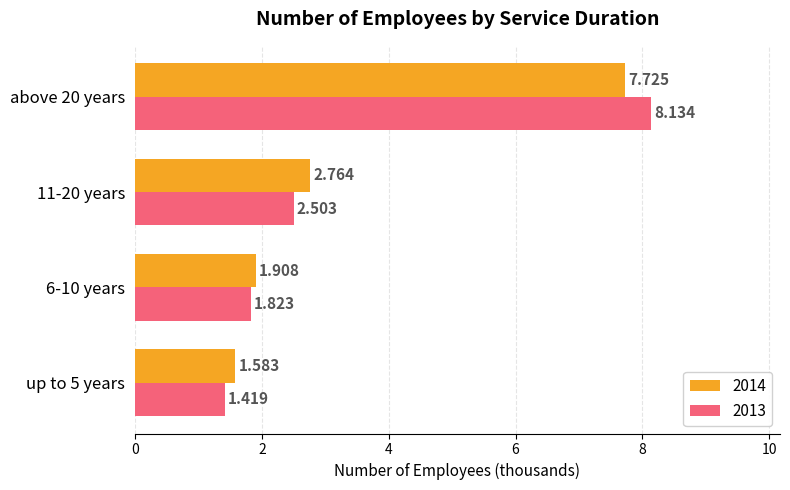

At how many categories does at least one series exceed 7?

1